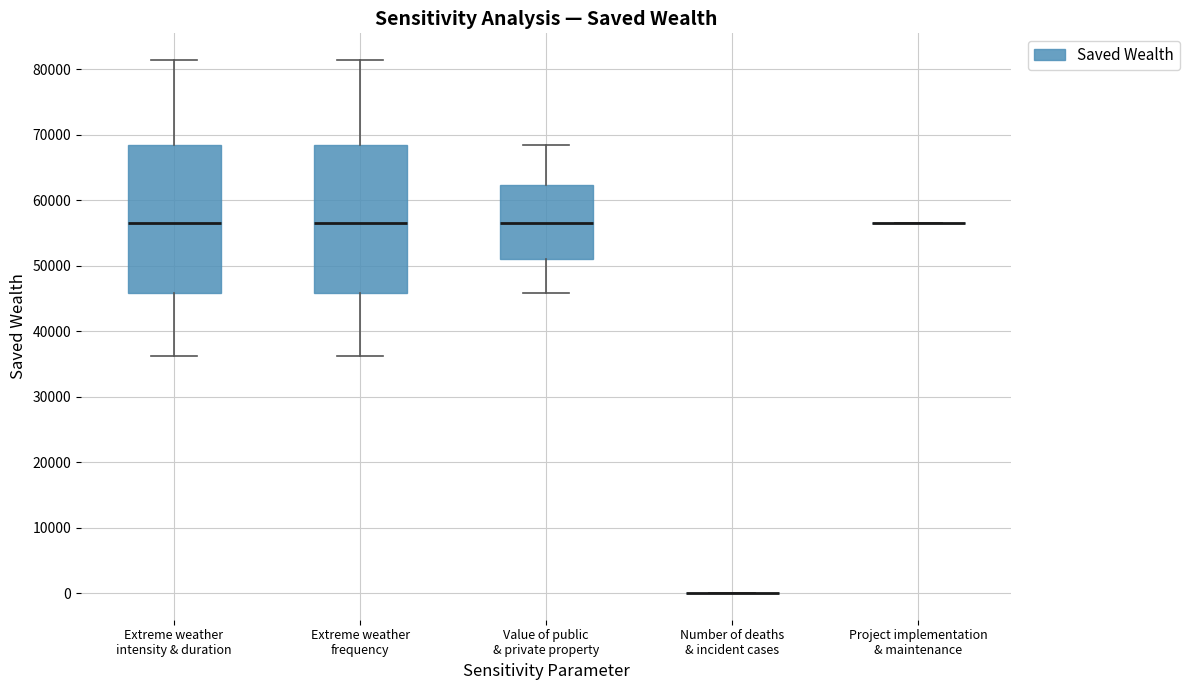

Reading left to right, read every box against the y-axis: the position of its median line, the range the box covers, and the ends of its whiskers. The values are not printed on the chart, so give them approximately, as read against the axis.

Extreme weather intensity & duration: median 57000, box 46000 to 68000, whiskers 36000 to 81000
Extreme weather frequency: median 57000, box 46000 to 68000, whiskers 36000 to 81000
Value of public & private property: median 57000, box 51000 to 62000, whiskers 46000 to 68000
Number of deaths & incident cases: box collapsed to a line at 0, whiskers 0 to 0
Project implementation & maintenance: box collapsed to a line at 57000, whiskers 57000 to 57000